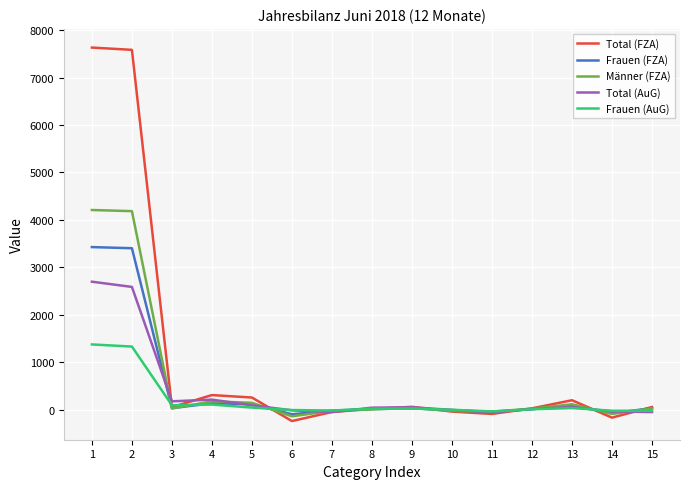

How many distinct data groups are displayed?

5